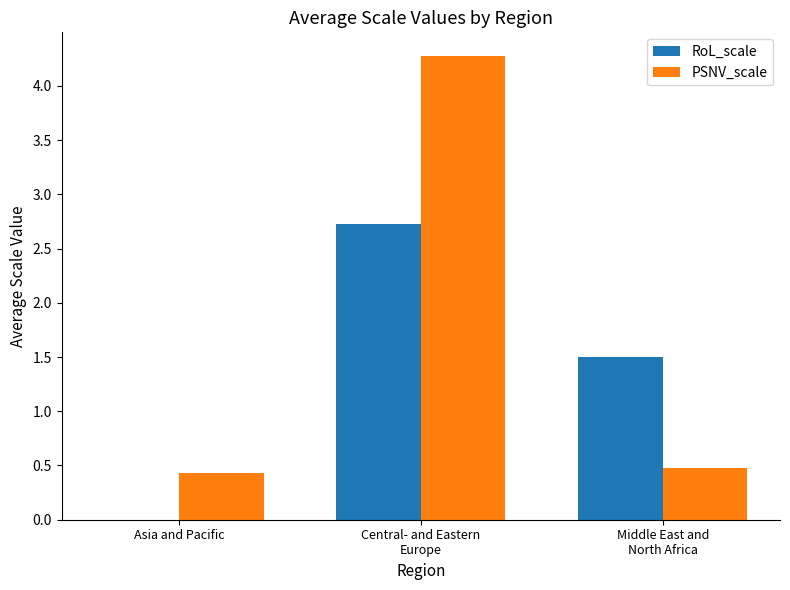

At which label is RoL_scale closest to 1?

Middle East and
North Africa